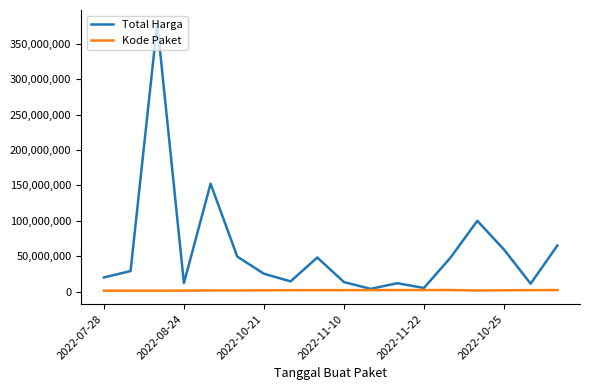

What is the greatest value displayed?

379075000